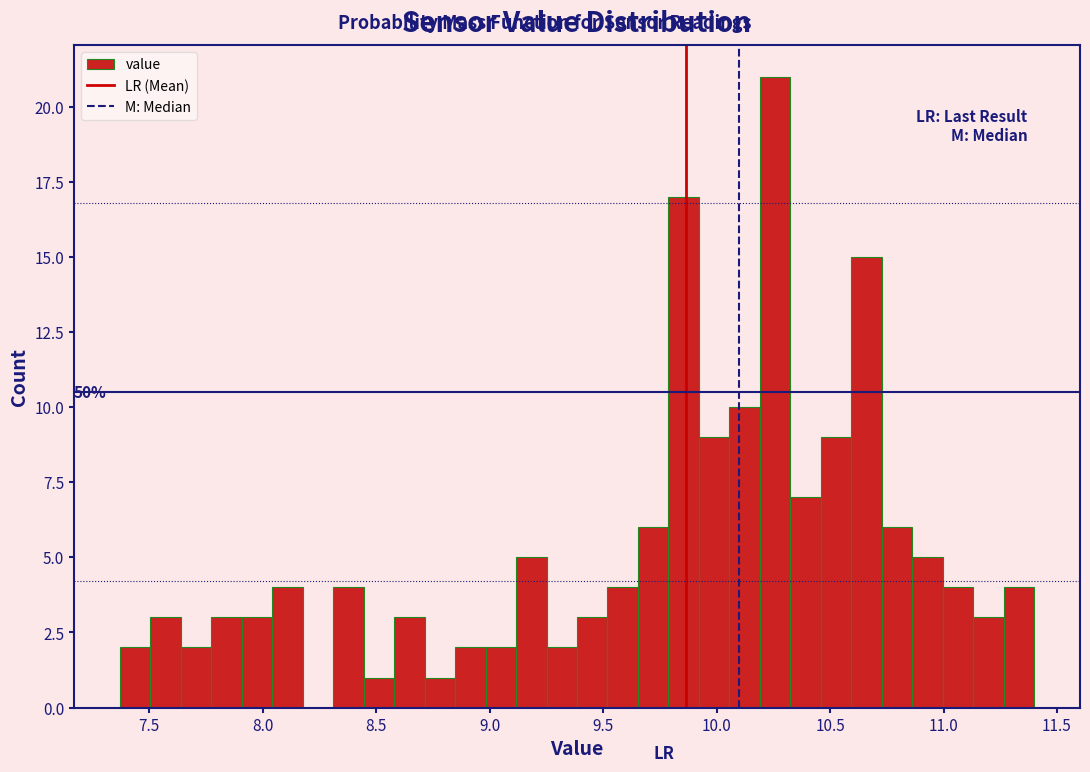

Read against the x-axis, roughly where is the centre of the tallest bar?

10.25